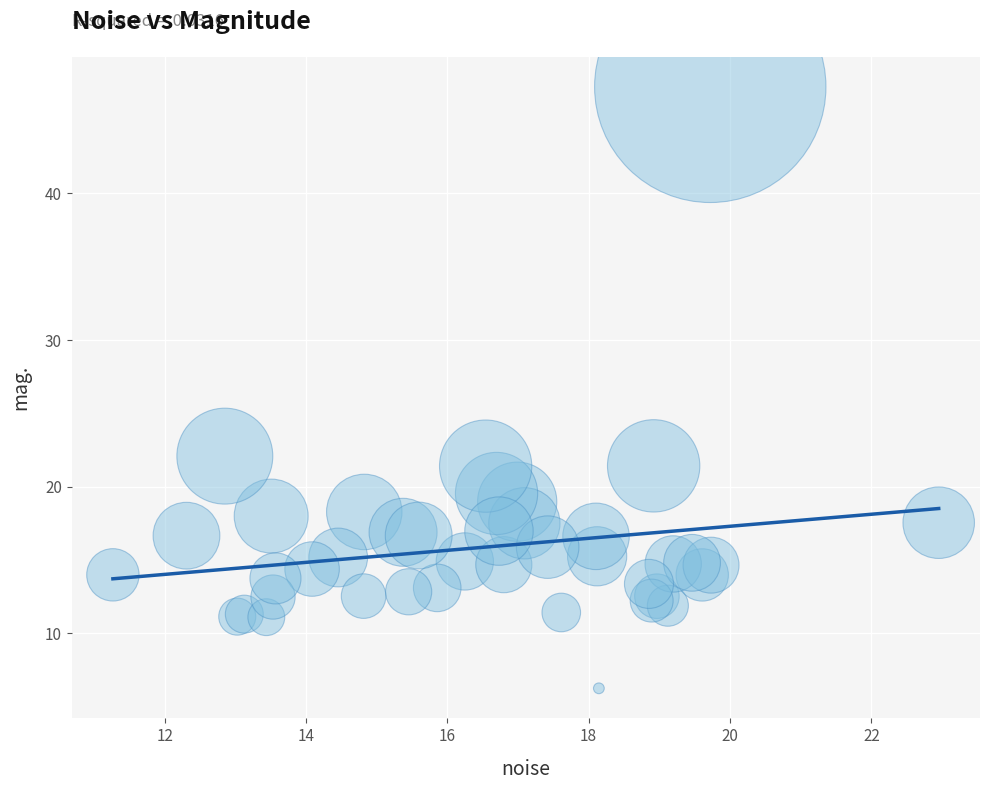

What Y value in the scatter plot is closest to 26?

22.1